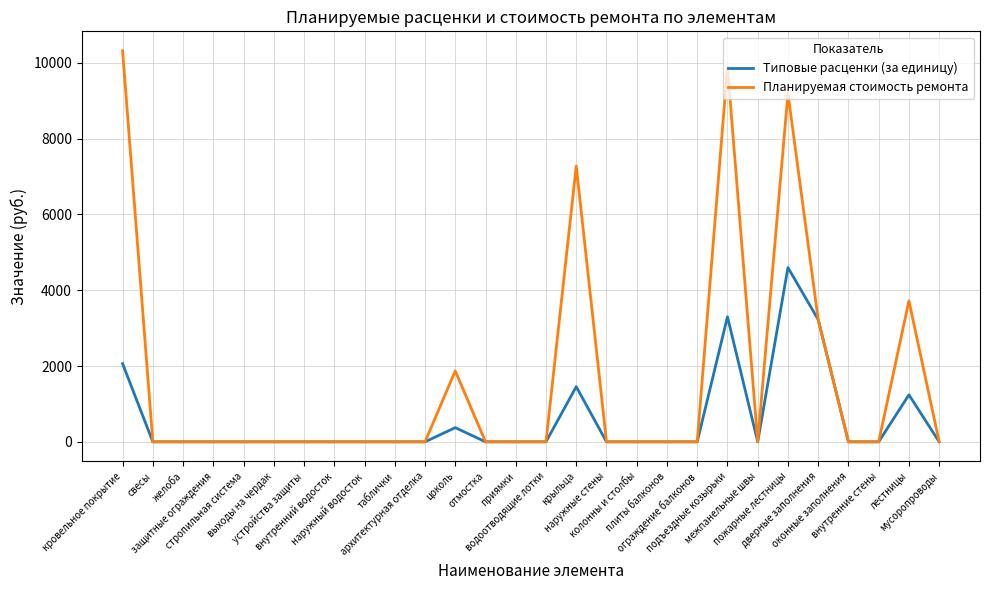

Rank the series by their maximum value, from highest to lowest.

Планируемая стоимость ремонта, Типовые расценки (за единицу)